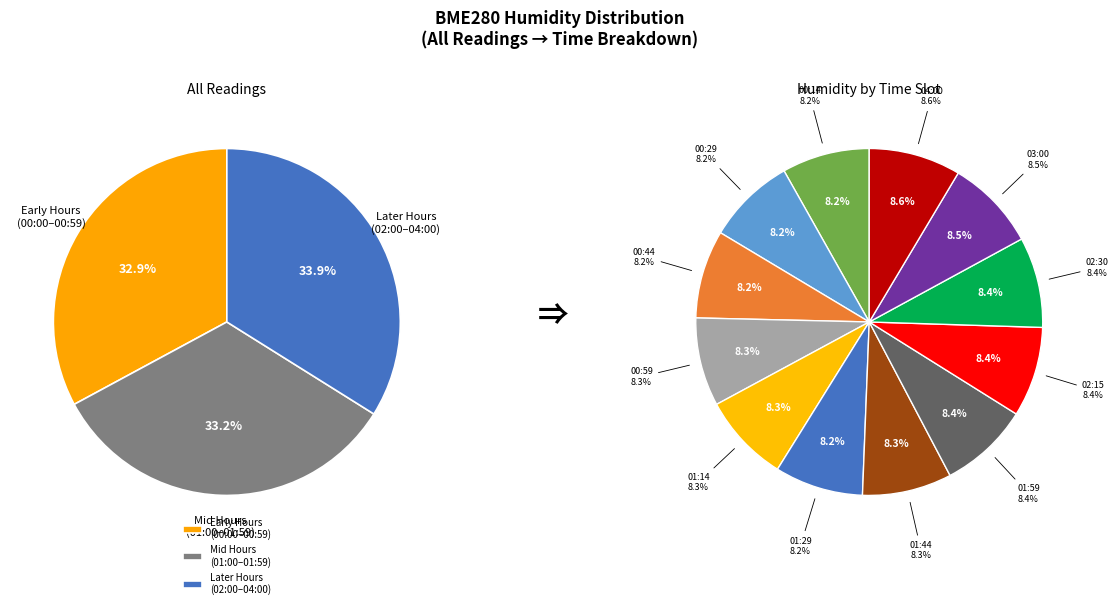

Is there a majority slice in this chart?

No